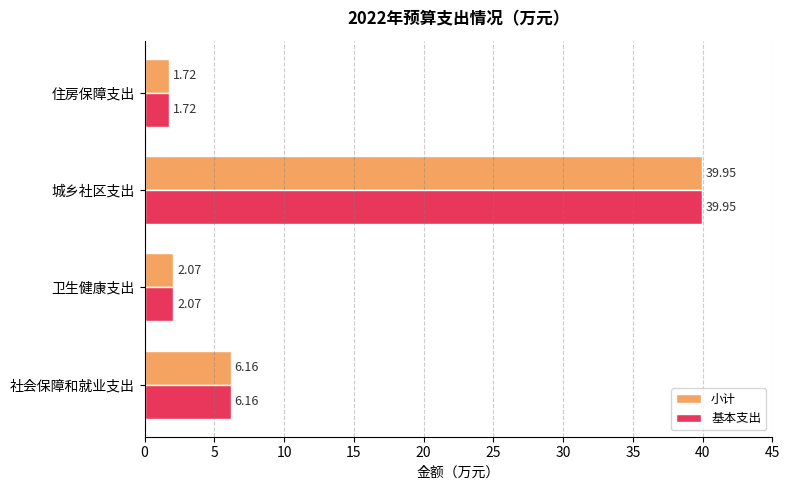

What is the difference between the maximum and minimum values in the 小计 series?

38.2